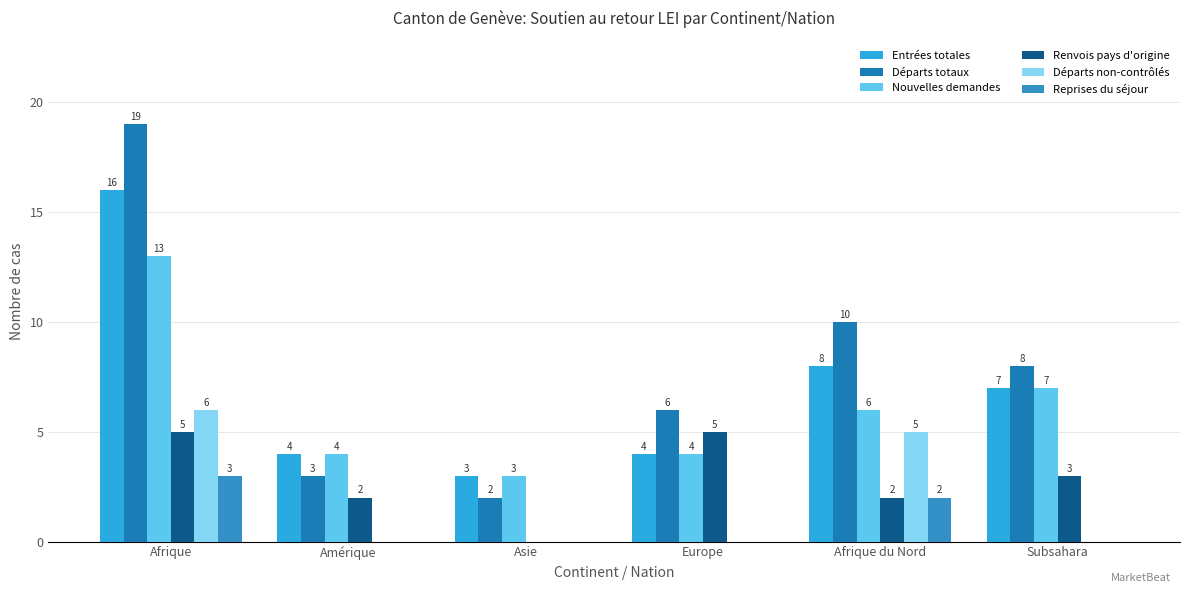

How many positive values does the Renvois pays d'origine series have?

5